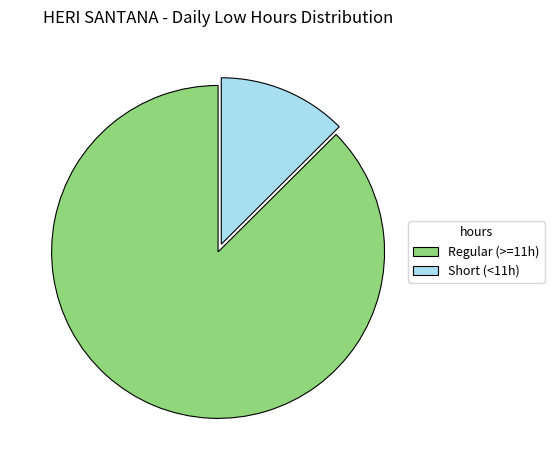

Combined, do Regular (>=11h) and Short (<11h) account for over 50%?

Yes